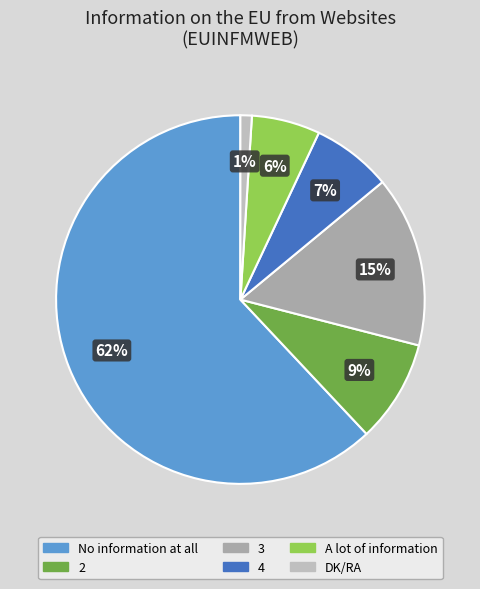

To the nearest percent, what is the average slice percentage?

17%